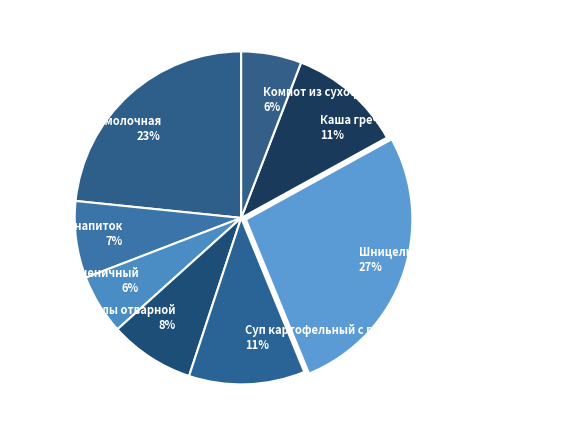

Is the sum of Суп картофельный с горохом and Шницель рубленый из мяса птицы greater than half?

No